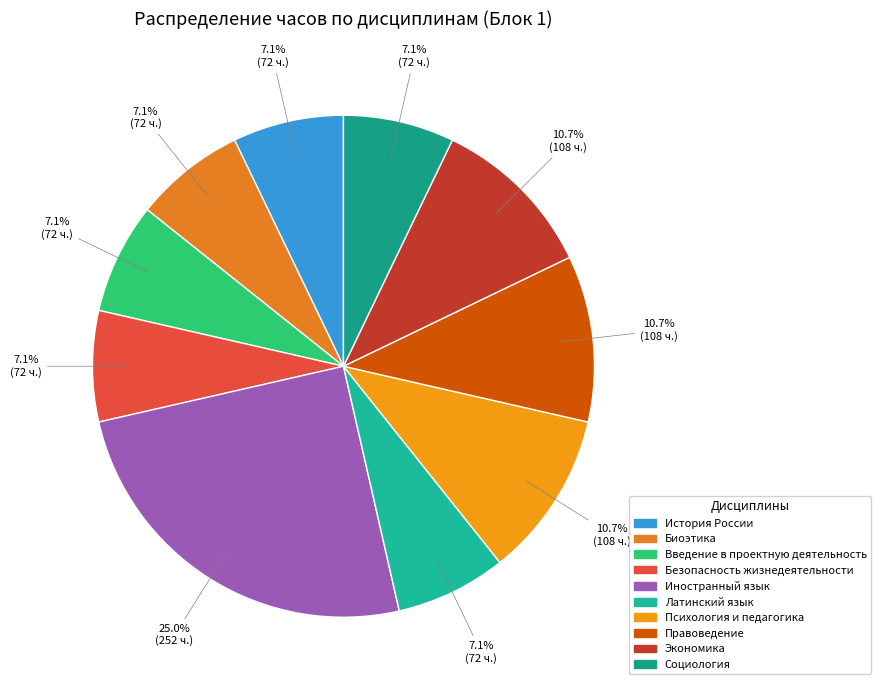

Which category has the biggest portion of the pie?

Иностранный язык